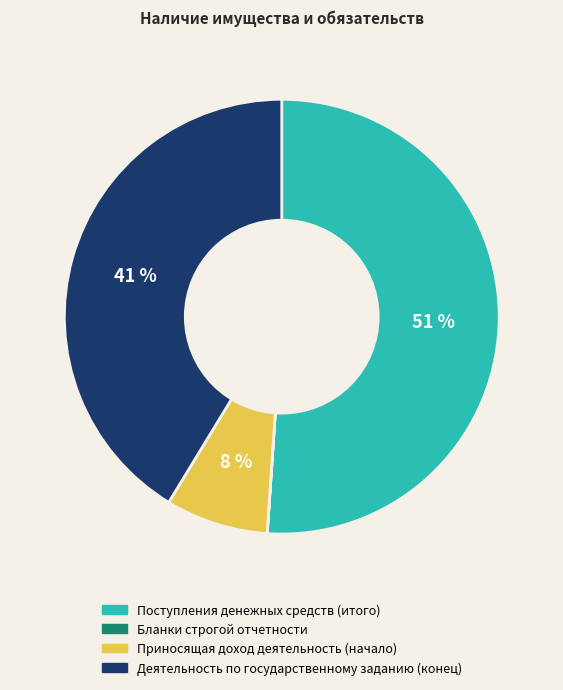

Which category accounts for the majority?

Поступления денежных средств (итого)